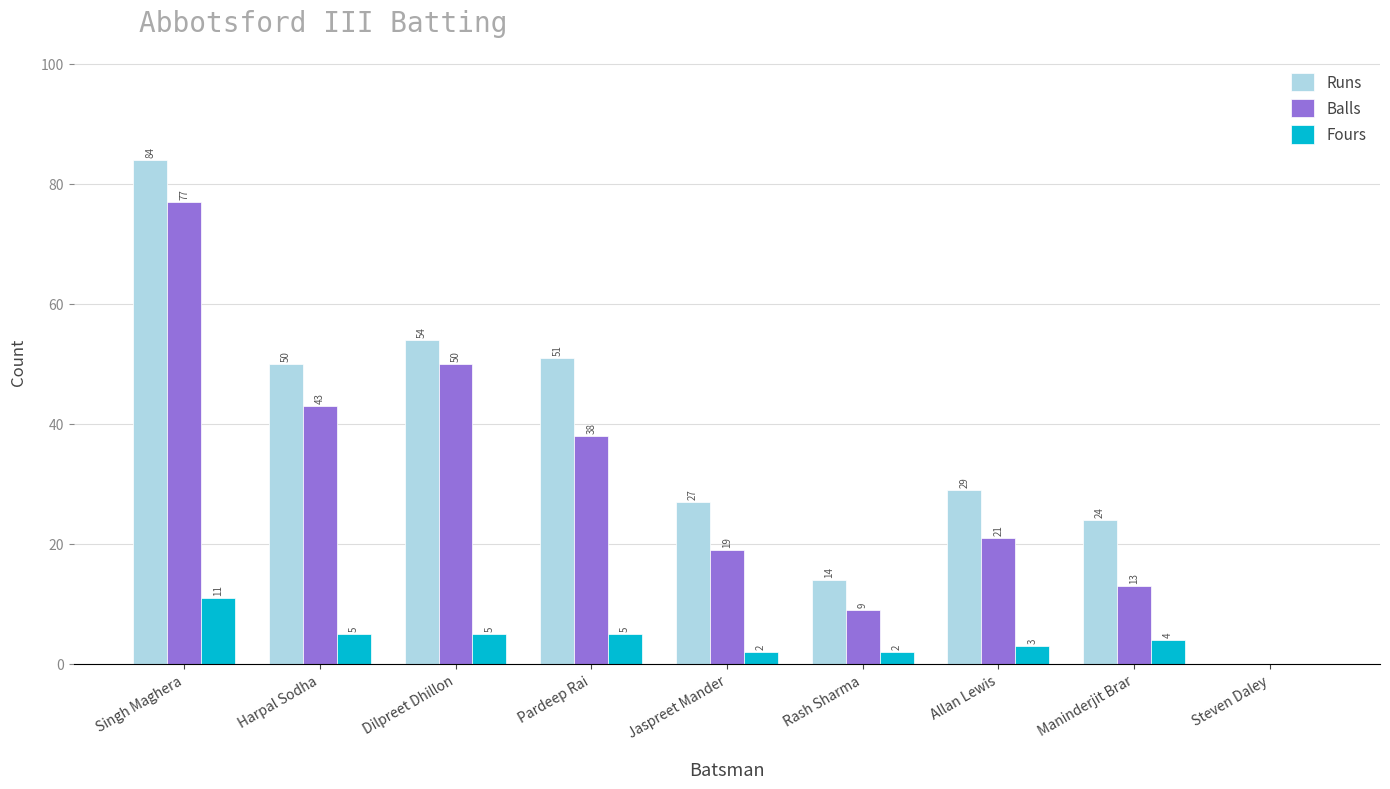

How many data points does each series have?

9